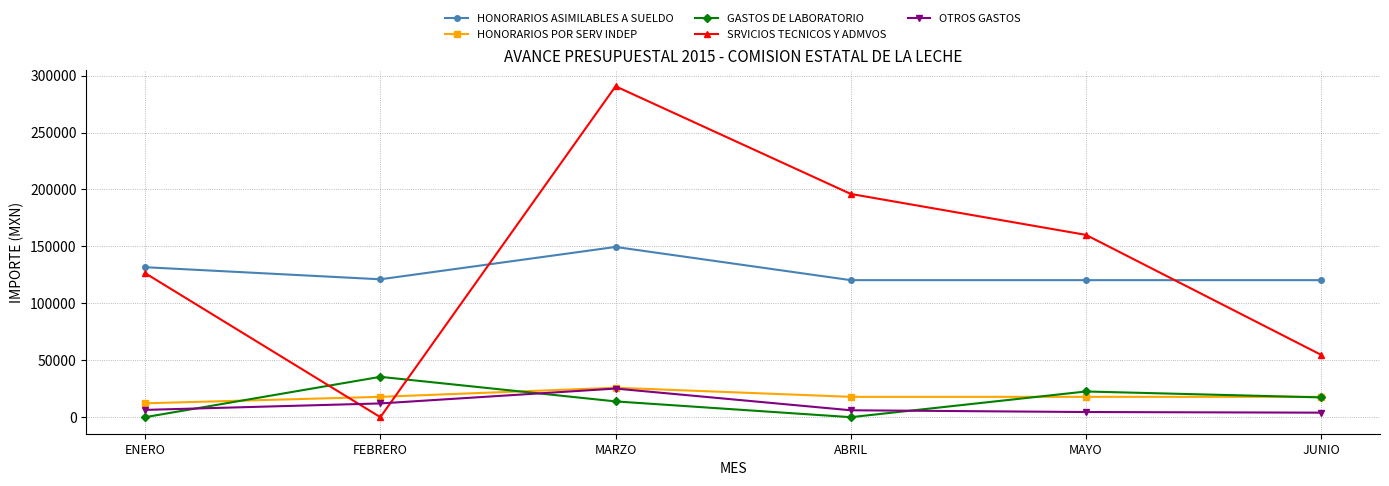

What is the difference between the maximum and minimum values in the GASTOS DE LABORATORIO series?

35433.4